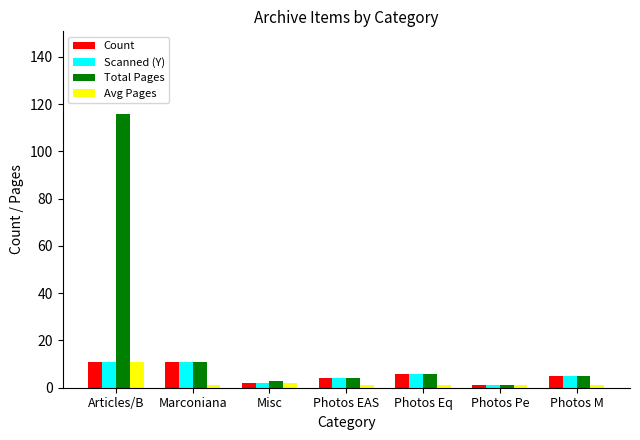

What is the difference between the Total Pages values at Marconiana and Photos M?

6